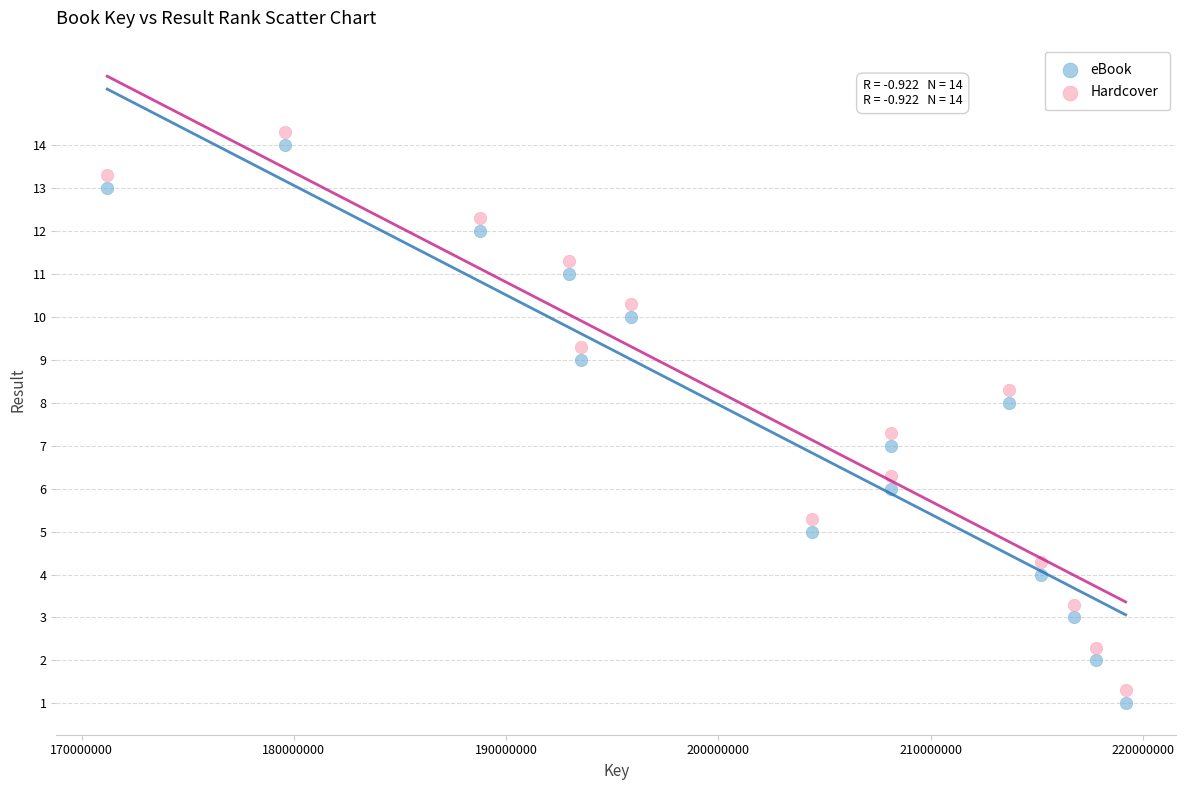

What is the X range (max minus min) for the scatter plot?

47983620.0